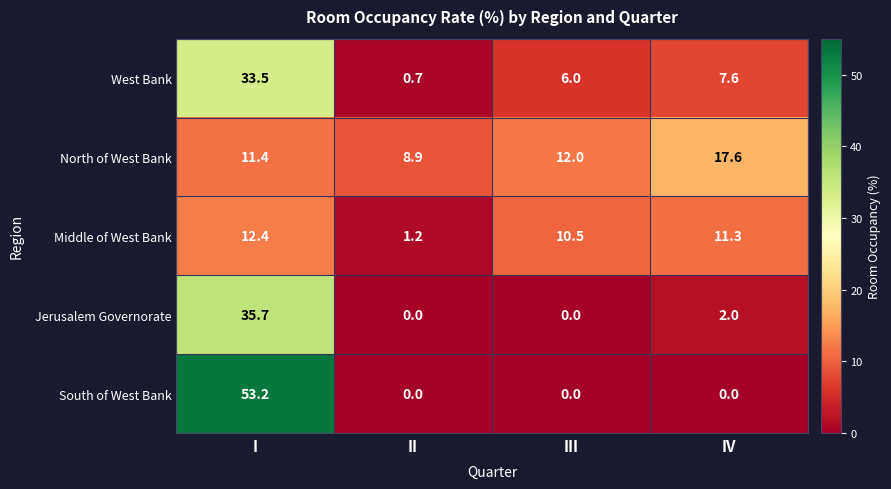

What is the total value across all series at I?

146.2